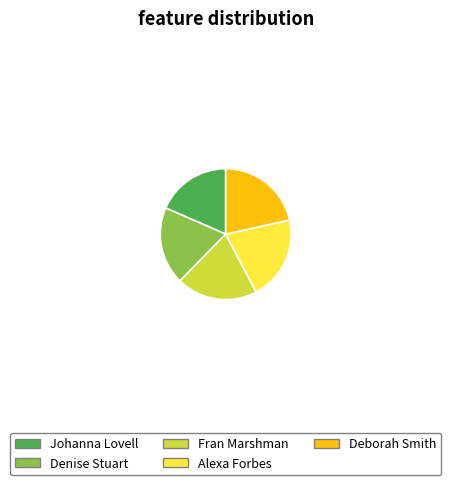

How many slices are in this pie chart?

5